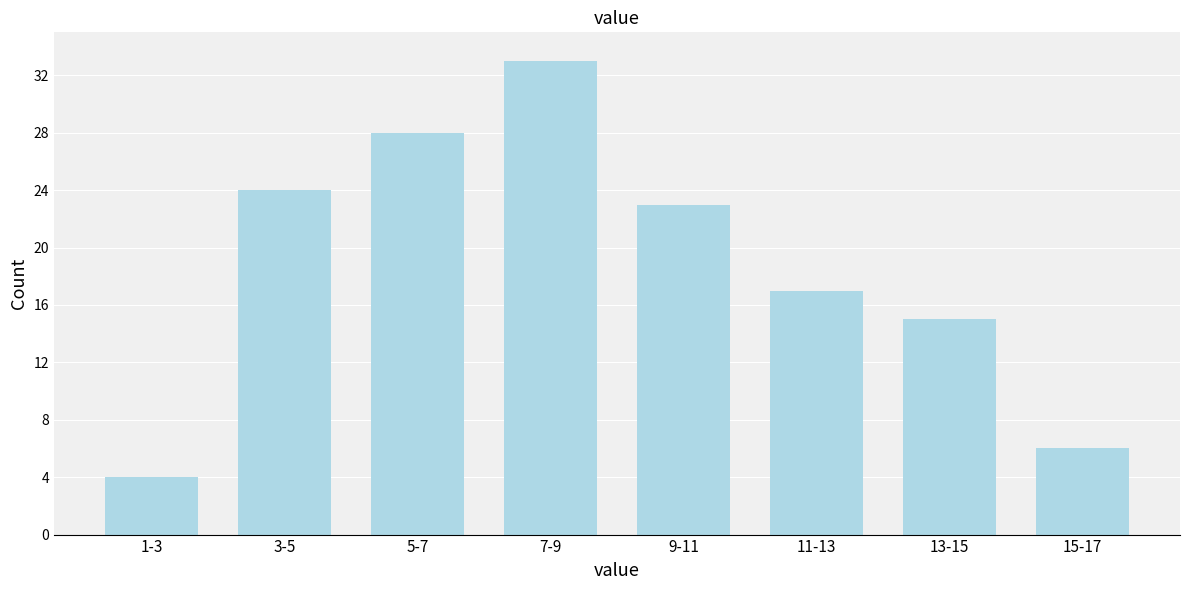

Reading left to right, transcribe all the data shown in this chart.

1-3=4	3-5=24	5-7=28	7-9=33	9-11=23	11-13=17	13-15=15	15-17=6